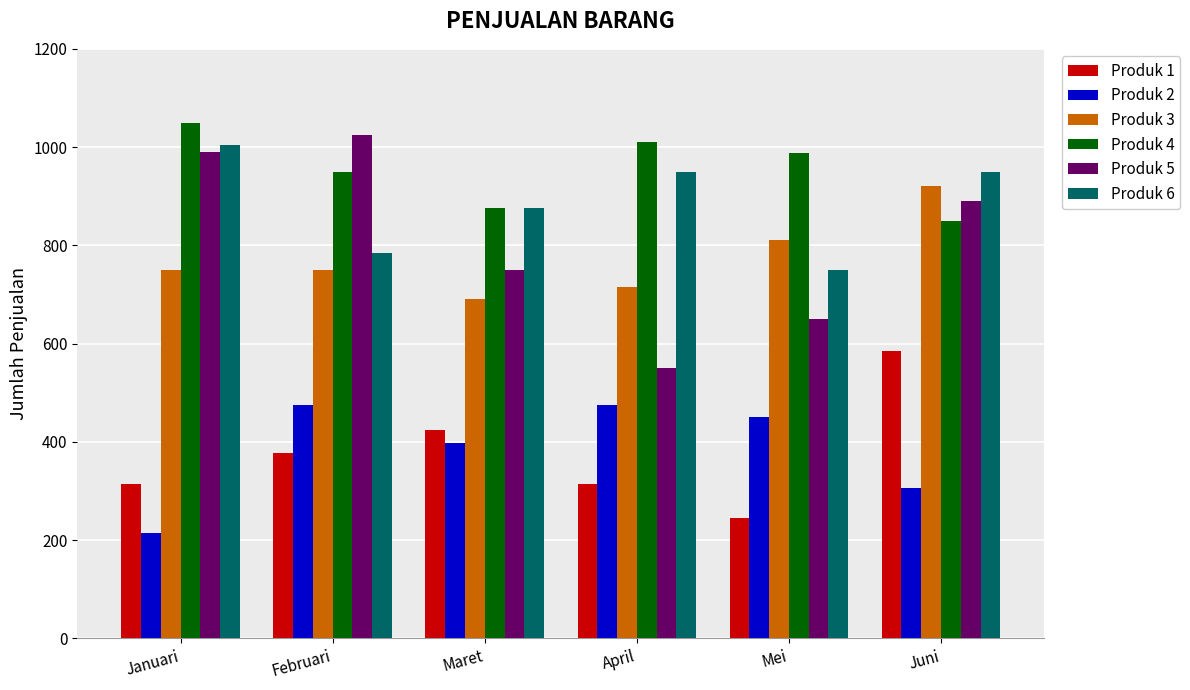

What is the lowest value of the Produk 2 series?

215